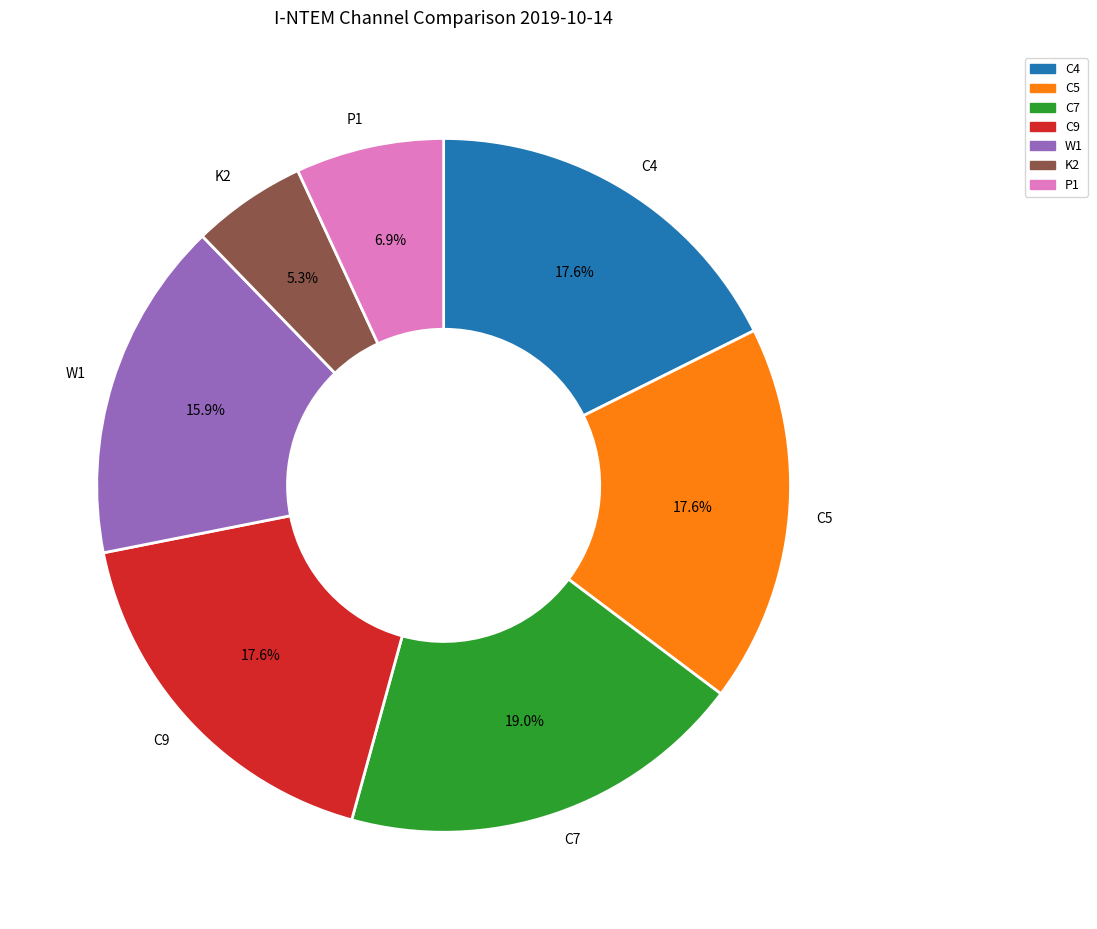

What is the largest slice in the pie chart?

C7